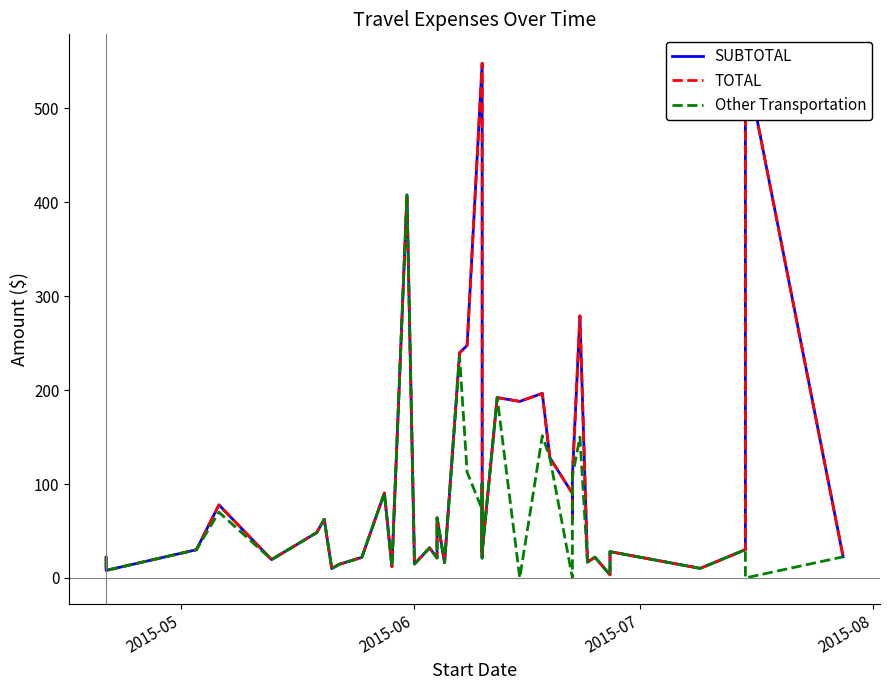

How many data points in SUBTOTAL are above 32?

19